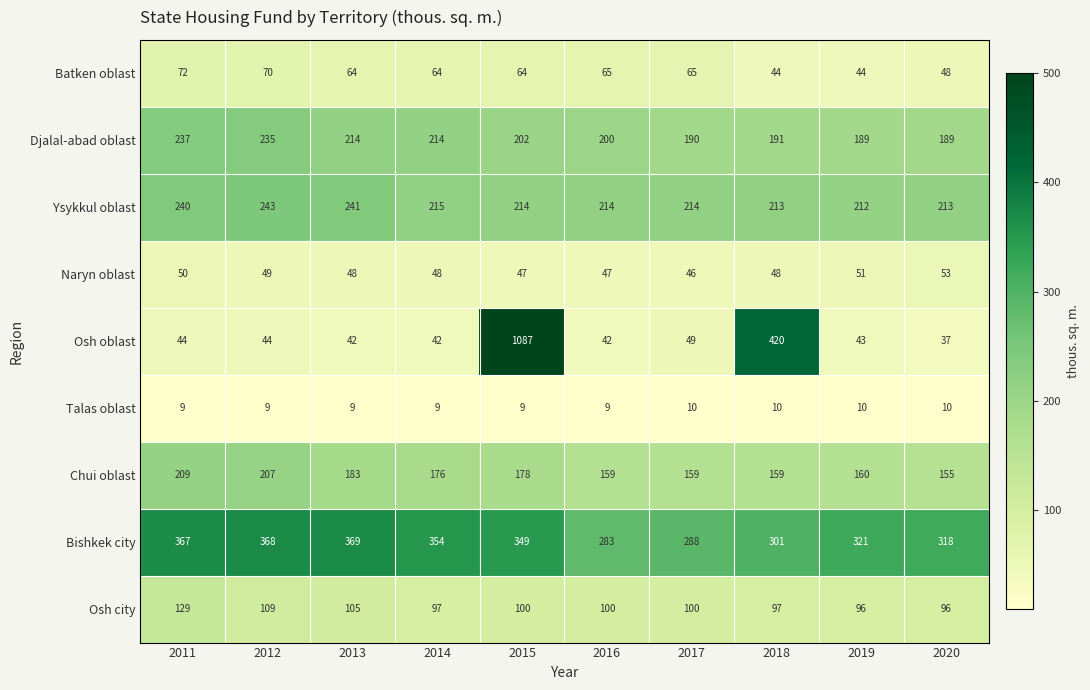

What is the maximum value for Bishkek city?

369